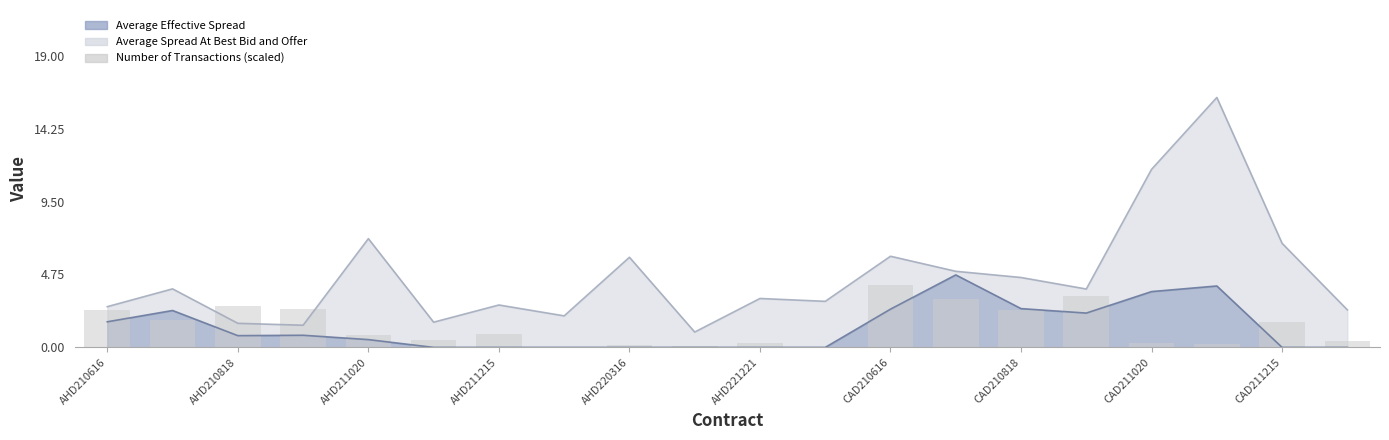

Which has a higher value, 15 or AHD220316?

15